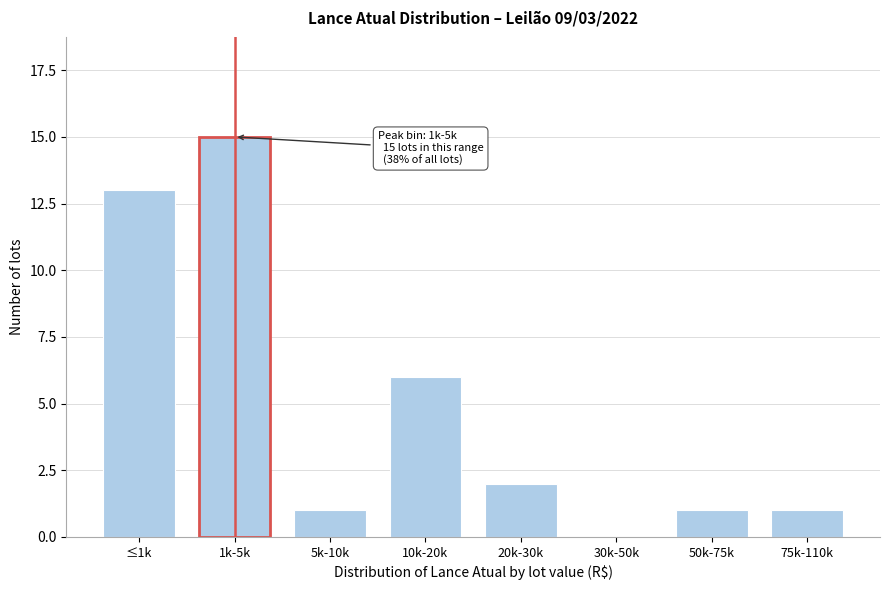

Reading left to right, what are all the values shown in this chart?

≤1k=13	1k-5k=15	5k-10k=1	10k-20k=6	20k-30k=2	30k-50k=0	50k-75k=1	75k-110k=1